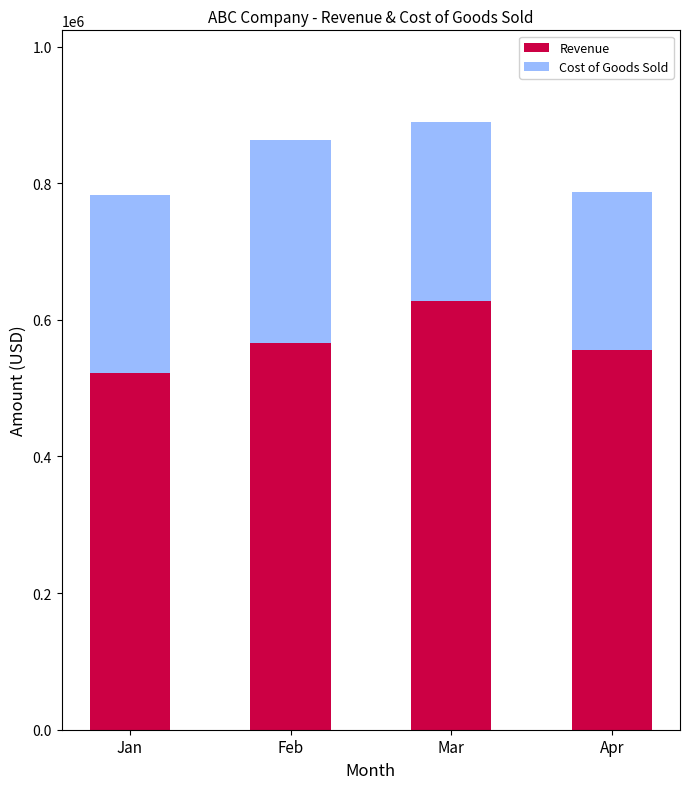

Are the bars grouped side by side (vs. stacked)?

No